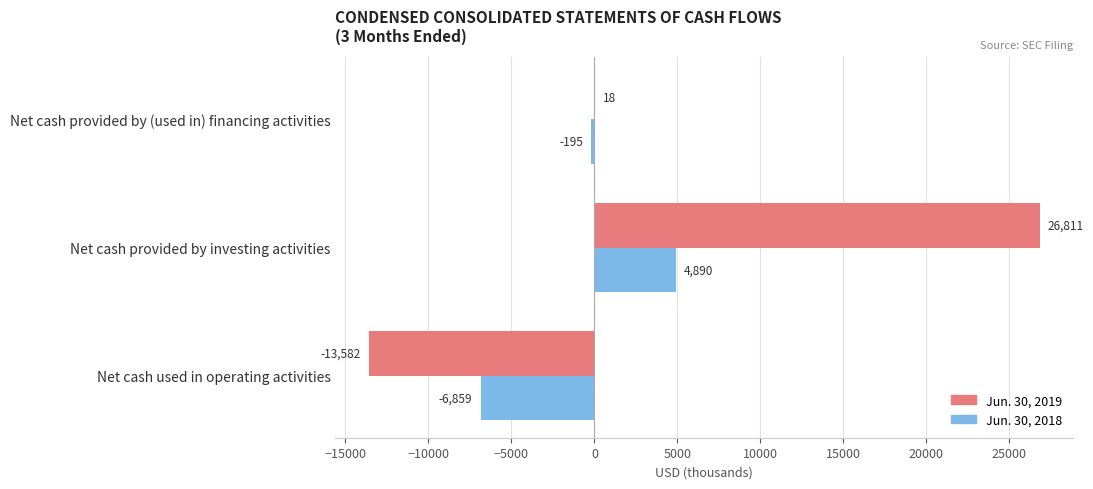

What is the maximum value for Jun. 30, 2019?

26811